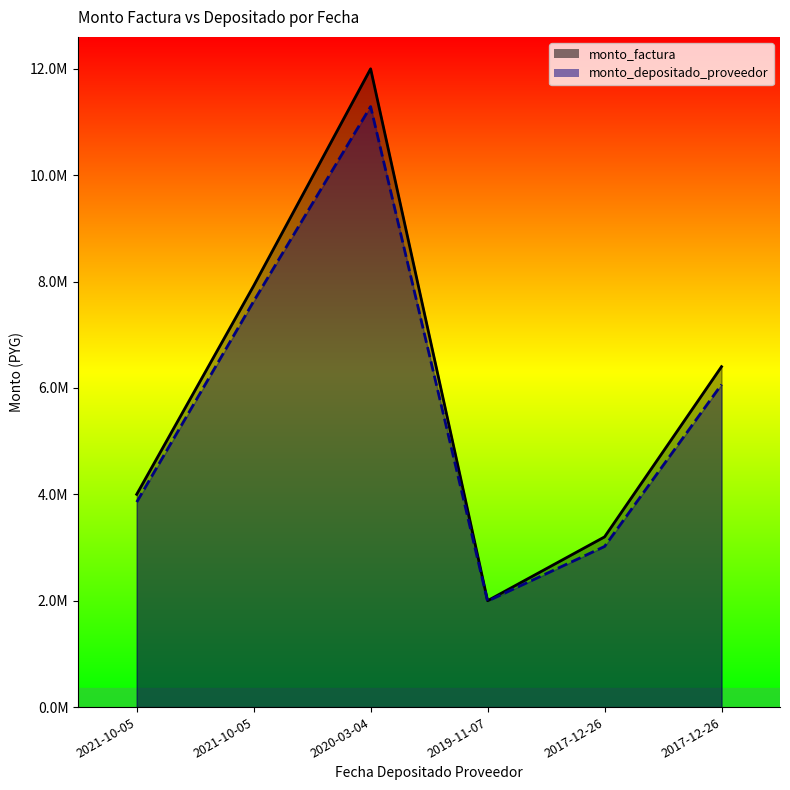

Reading right to left, extract all data points from this chart.

monto_factura: 2017-12-26=6400000	2017-12-26=3200000	2019-11-07=2000000	2020-03-04=12000000	2021-10-05=7920000	2021-10-05=4000000
monto_depositado_proveedor: 2017-12-26=6063884	2017-12-26=3019781	2019-11-07=1992945	2020-03-04=11289927	2021-10-05=7629336	2021-10-05=3854400